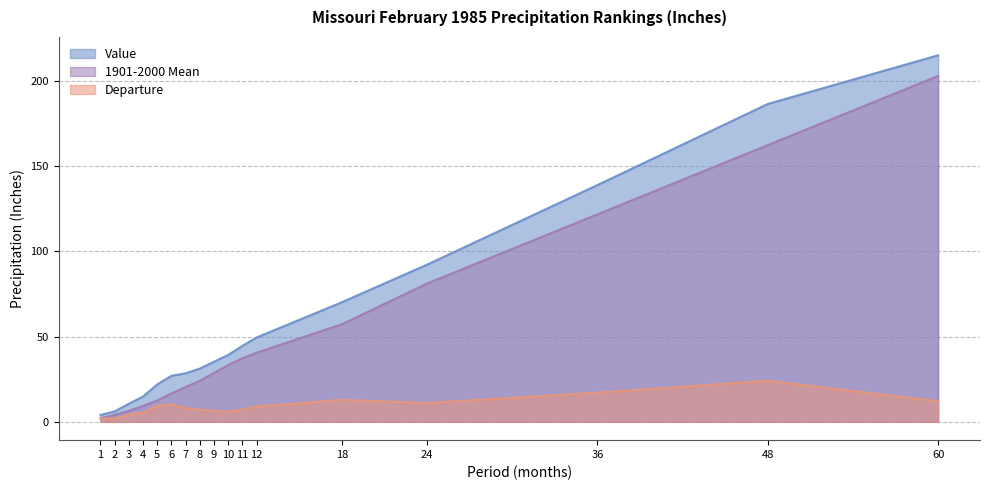

Reading left to right, transcribe all the data shown in this chart.

Value: 1=4.0	2=6.1	3=10.6	4=14.8	5=21.9	6=27.0	7=28.5	8=31.2	9=35.2	10=39.2	11=44.5	12=49.5	18=70.1	24=92.2	36=138.8	48=186.4	60=214.9
1901-2000 Mean: 1=2.0	2=4.1	3=6.4	4=9.3	5=12.5	6=16.6	7=20.4	8=24.1	9=28.7	10=33.3	11=37.3	12=40.5	18=57.2	24=81.1	36=121.7	48=162.2	60=202.8
Departure: 1=2.0	2=2.0	3=4.2	4=5.5	5=9.4	6=10.3	7=8.1	8=7.2	9=6.6	10=5.9	11=7.2	12=8.9	18=12.9	24=11.1	36=17.1	48=24.1	60=12.1